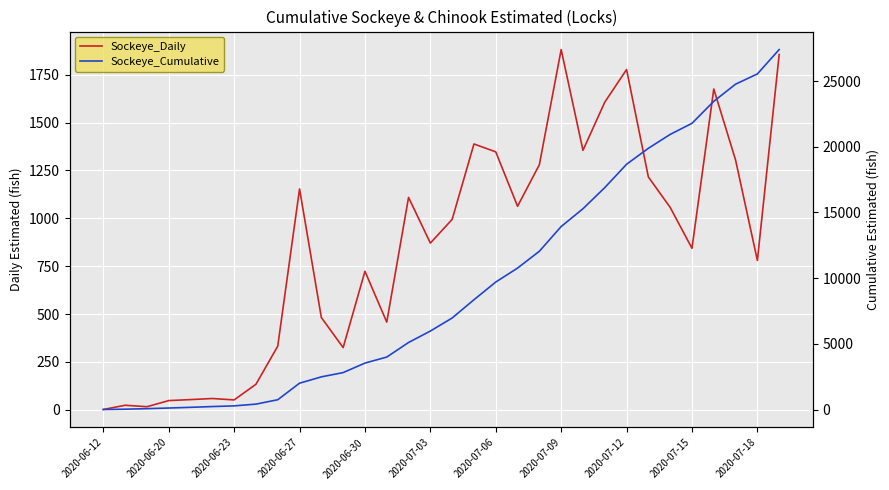

Which series has the largest total across all categories?

Sockeye_Cumulative